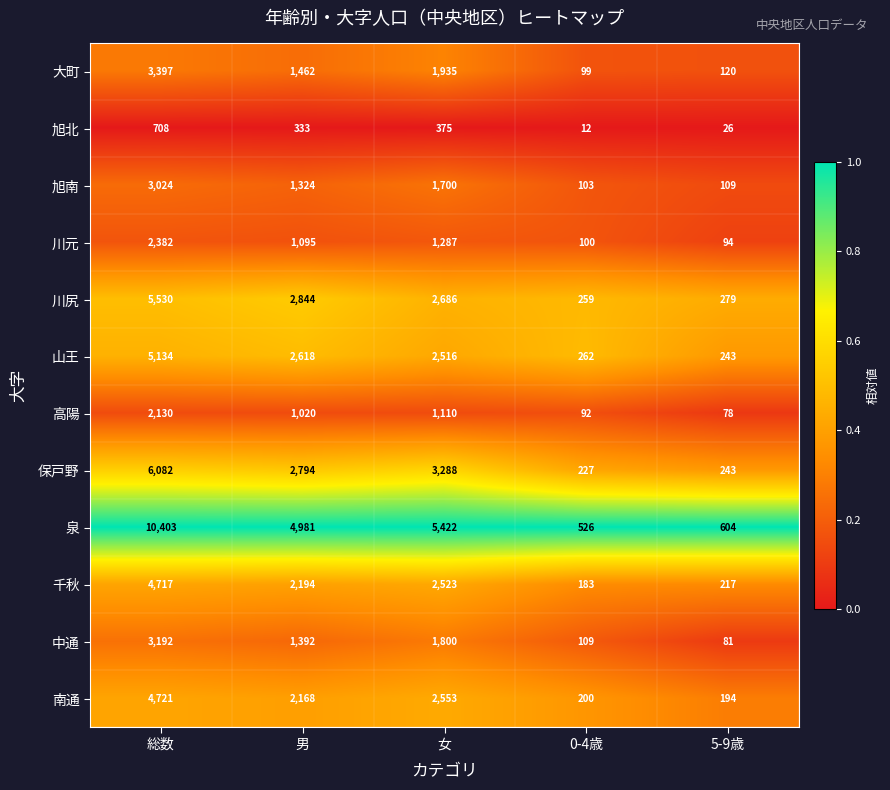

Where does the 保戸野 series first go above 2794?

総数